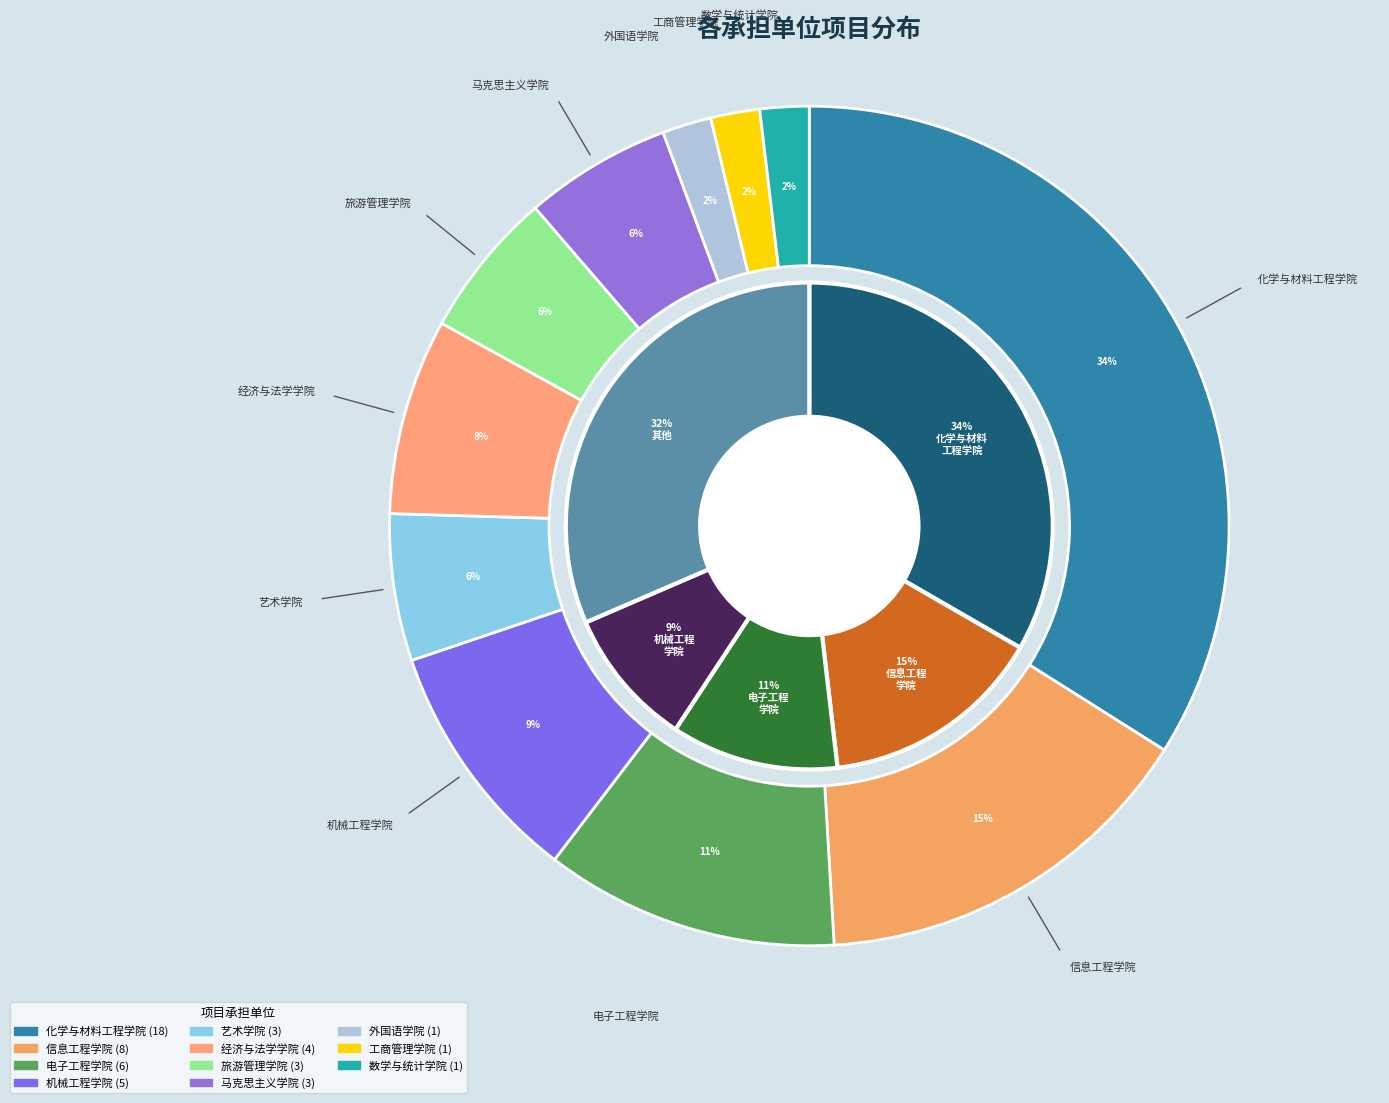

To the nearest percent, what portion does 外国语学院 represent?

2%